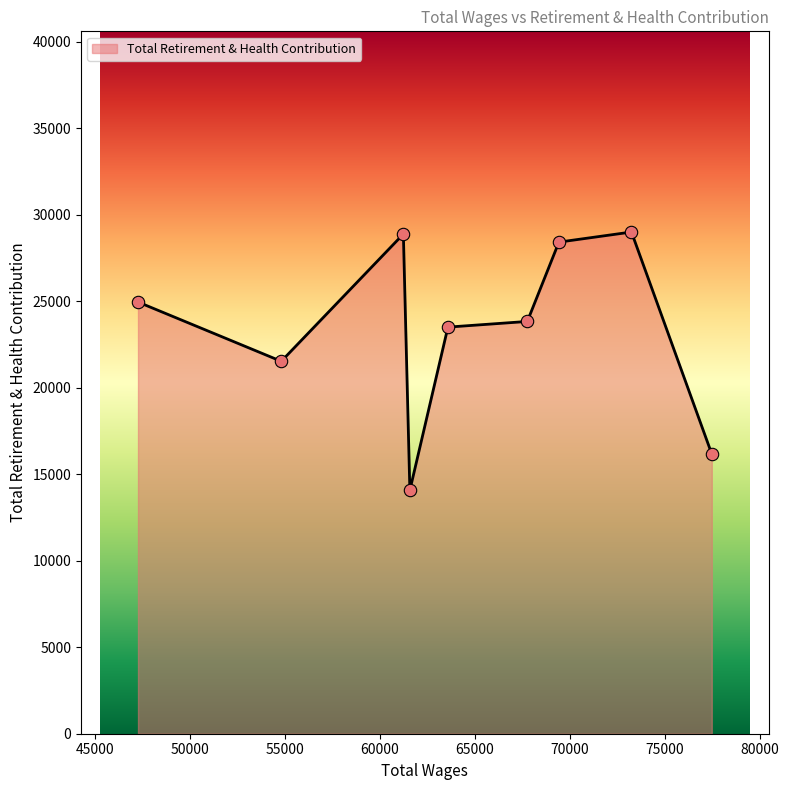

What is the greatest value displayed?

29001